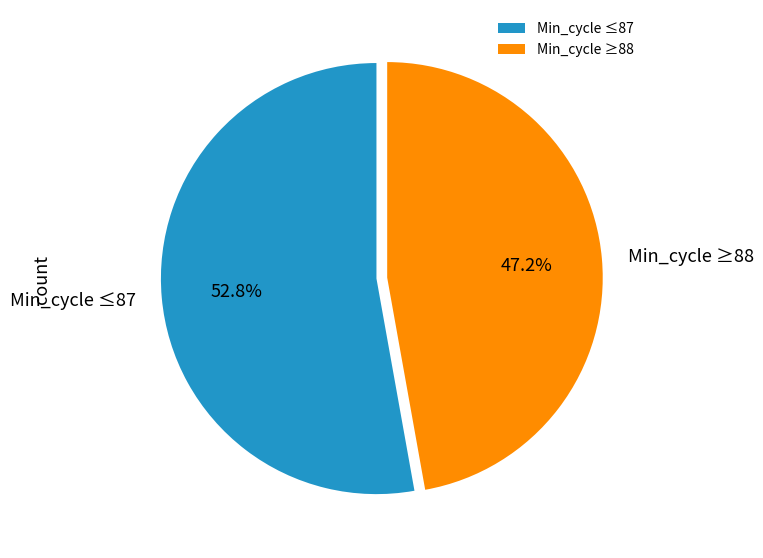

What is the total percentage of Min_cycle ≤87 and Min_cycle ≥88?

100.0%